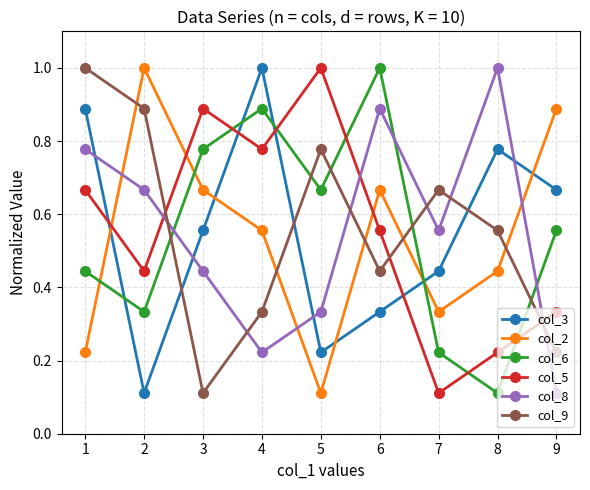

True or false: col_2 has more than 0 points higher than both neighbors.

True